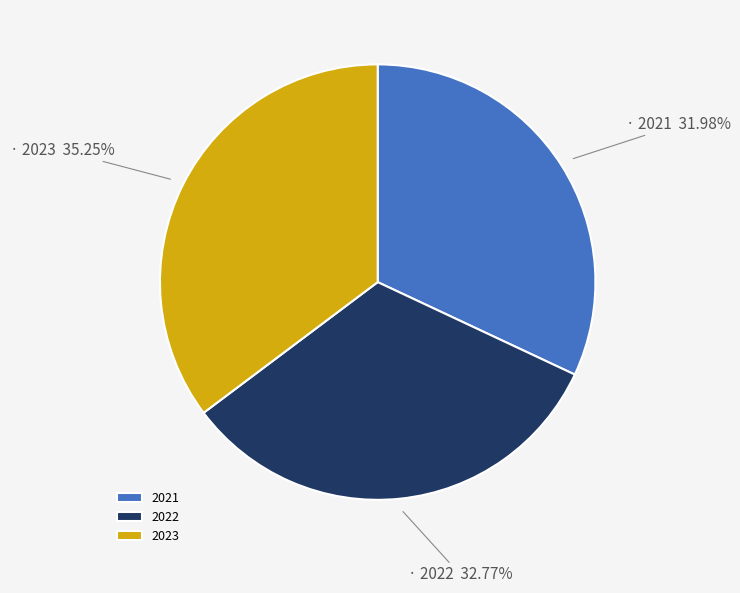

Count the number of slices in the pie.

3